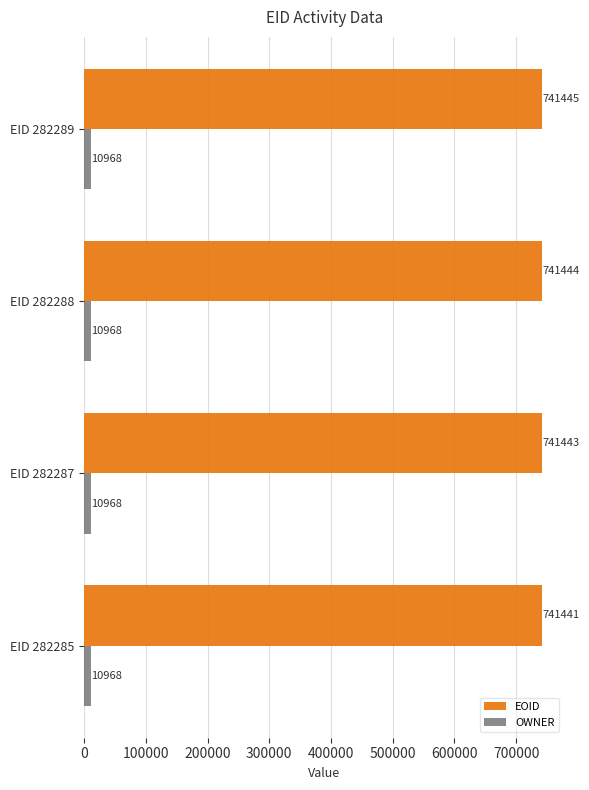

True or false: OWNER has a value of 10968 at EID 282288.

True